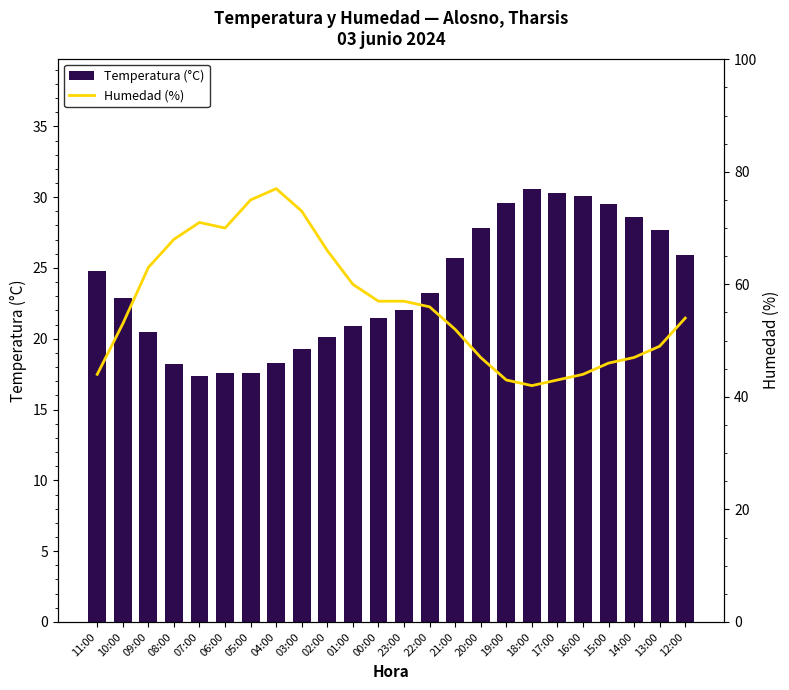

What position from the right is 15:00?

4